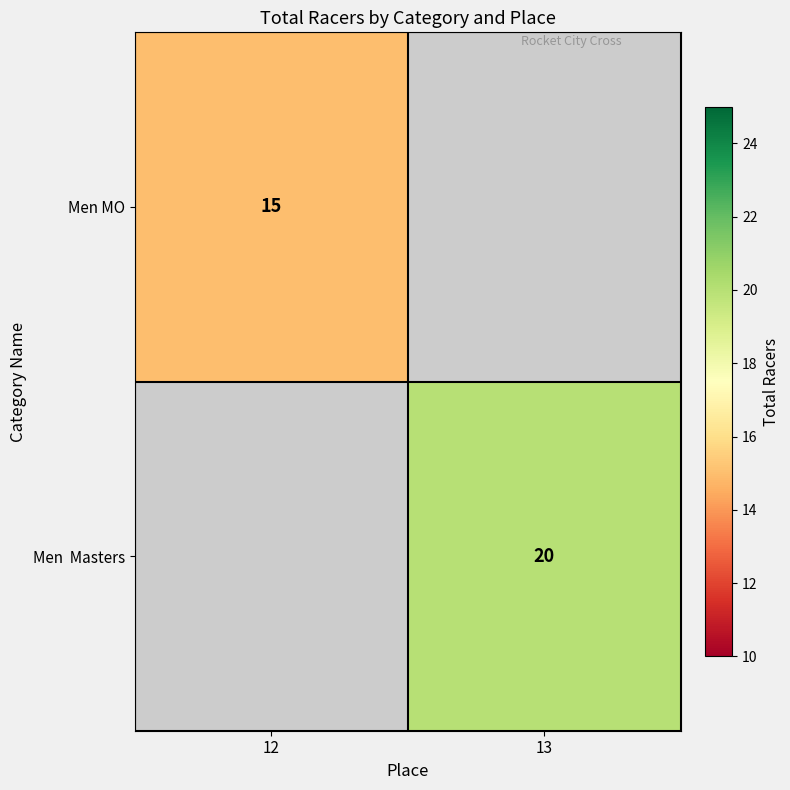

The value of Men MO at 12 is 26. True or false?

False